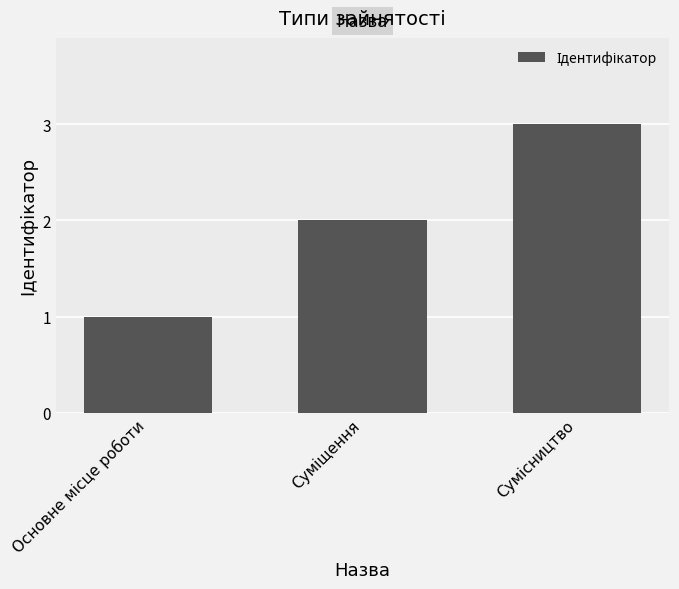

How many values are between 1 and 3?

3